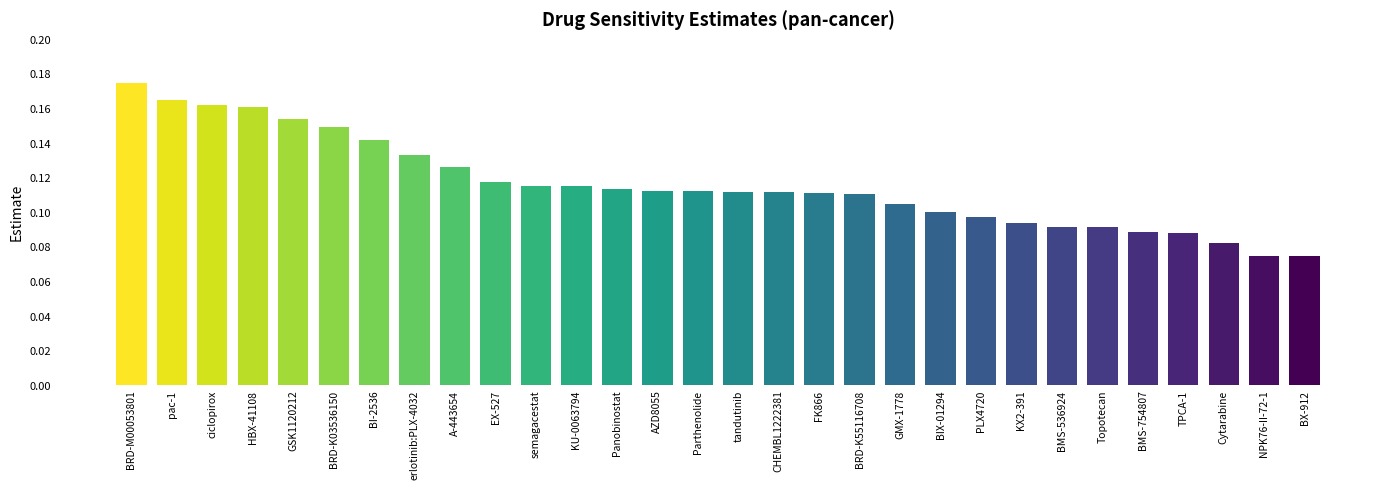

What is the sum of all values?

3.5